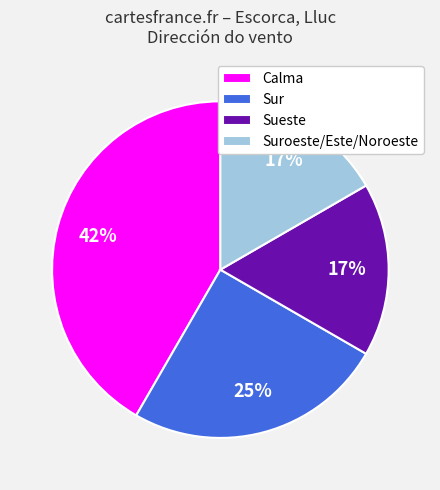

Is there any slice that represents more than half of the pie?

No